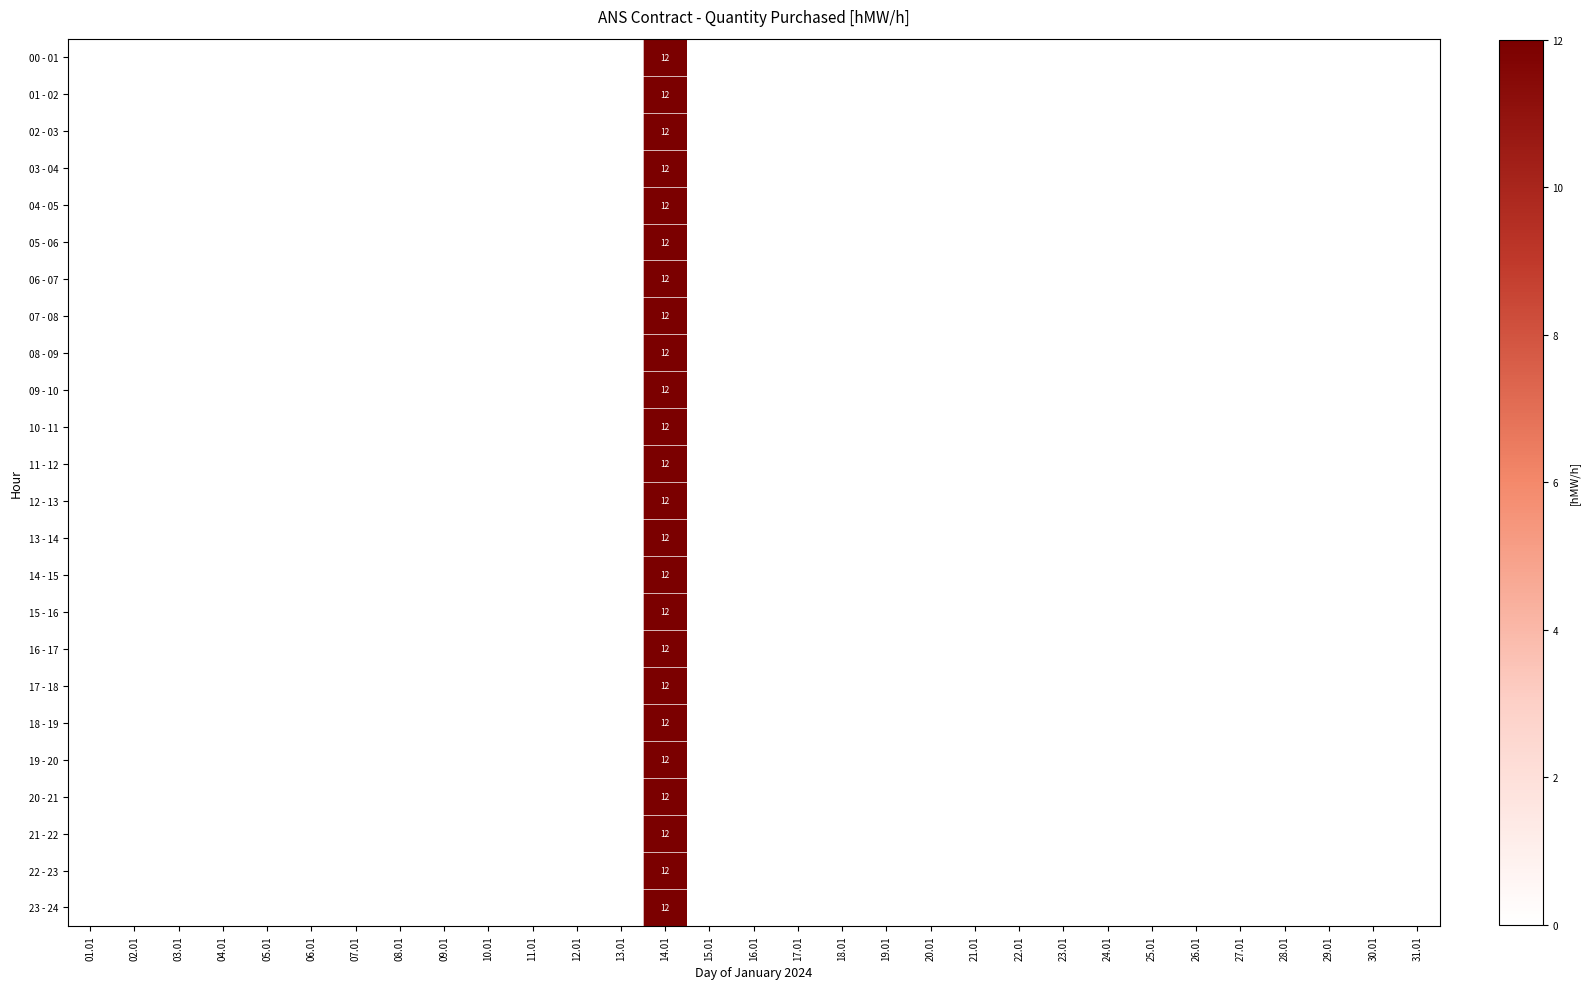

Which label corresponds to the smallest value in the chart?

01.01